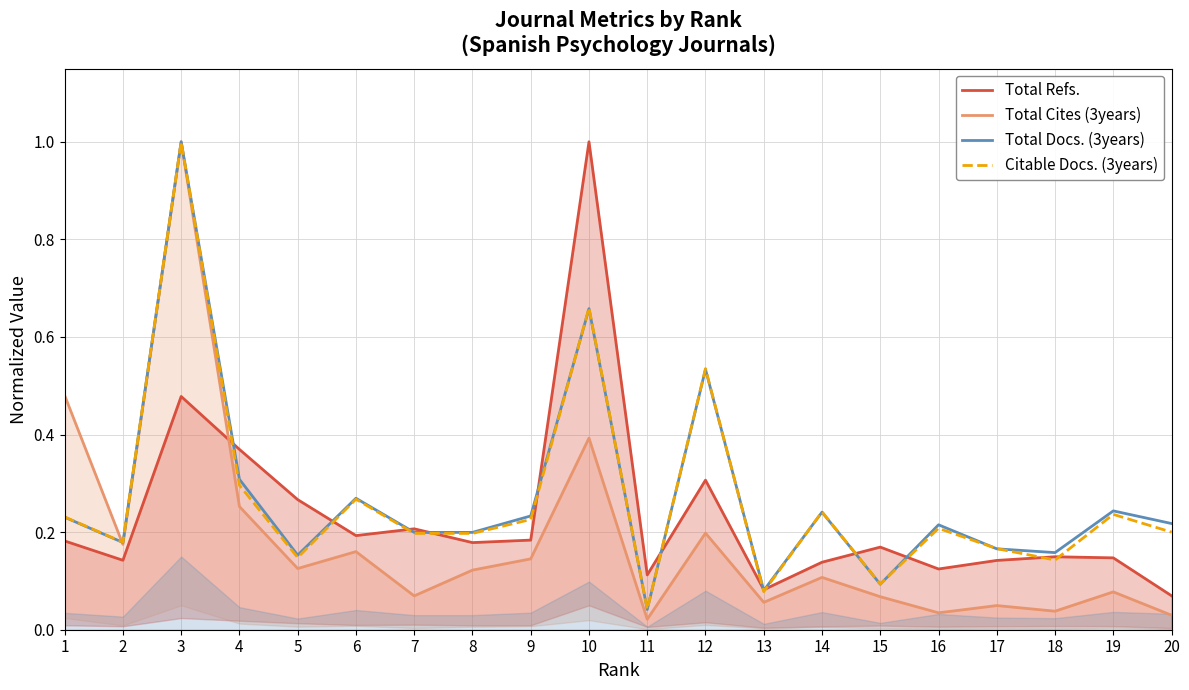

Reading left to right, extract all data points from this chart.

Total Refs.: 1=0.2	2=0.1	3=0.5	4=0.4	5=0.3	6=0.2	7=0.2	8=0.2	9=0.2	10=1.0	11=0.1	12=0.3	13=0.1	14=0.1	15=0.2	16=0.1	17=0.1	18=0.1	19=0.1	20=0.1
Total Cites (3years): 1=0.5	2=0.2	3=1.0	4=0.3	5=0.1	6=0.2	7=0.1	8=0.1	9=0.1	10=0.4	11=0.0	12=0.2	13=0.1	14=0.1	15=0.1	16=0.0	17=0.0	18=0.0	19=0.1	20=0.0
Total Docs. (3years): 1=0.2	2=0.2	3=1.0	4=0.3	5=0.2	6=0.3	7=0.2	8=0.2	9=0.2	10=0.7	11=0.0	12=0.5	13=0.1	14=0.2	15=0.1	16=0.2	17=0.2	18=0.2	19=0.2	20=0.2
Citable Docs. (3years): 1=0.2	2=0.2	3=1.0	4=0.3	5=0.1	6=0.3	7=0.2	8=0.2	9=0.2	10=0.7	11=0.0	12=0.5	13=0.1	14=0.2	15=0.1	16=0.2	17=0.2	18=0.1	19=0.2	20=0.2